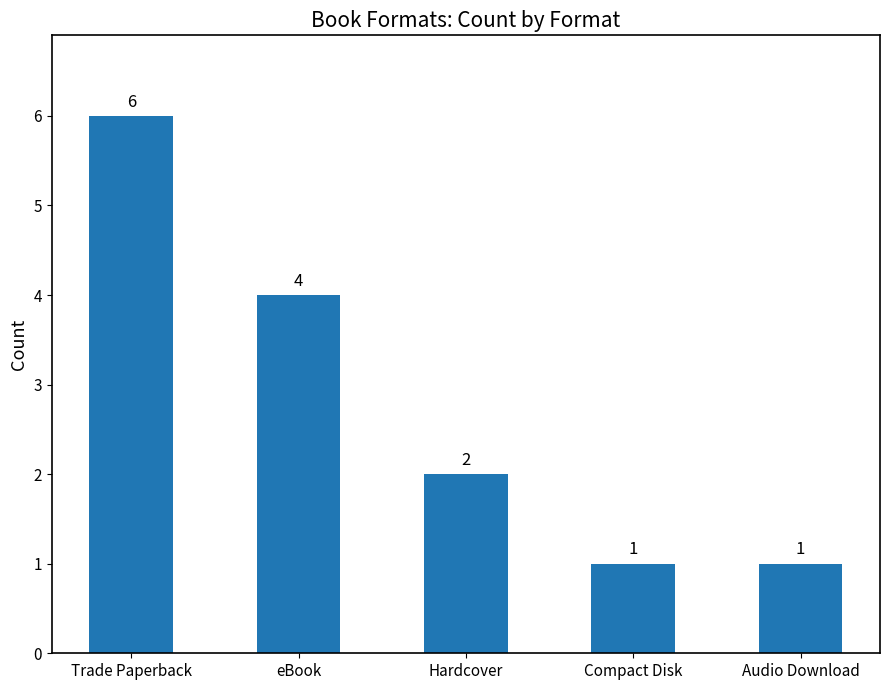

What is the label of the 2nd bar from the right?

Compact Disk